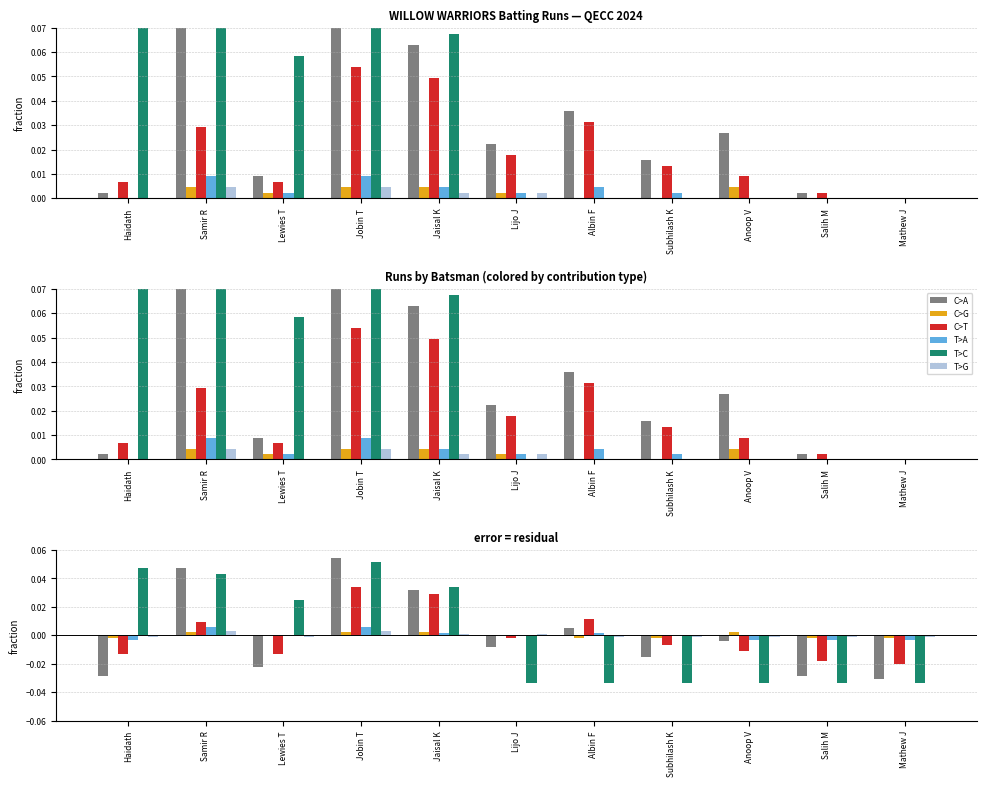

Does the chart contain any negative values?

Yes